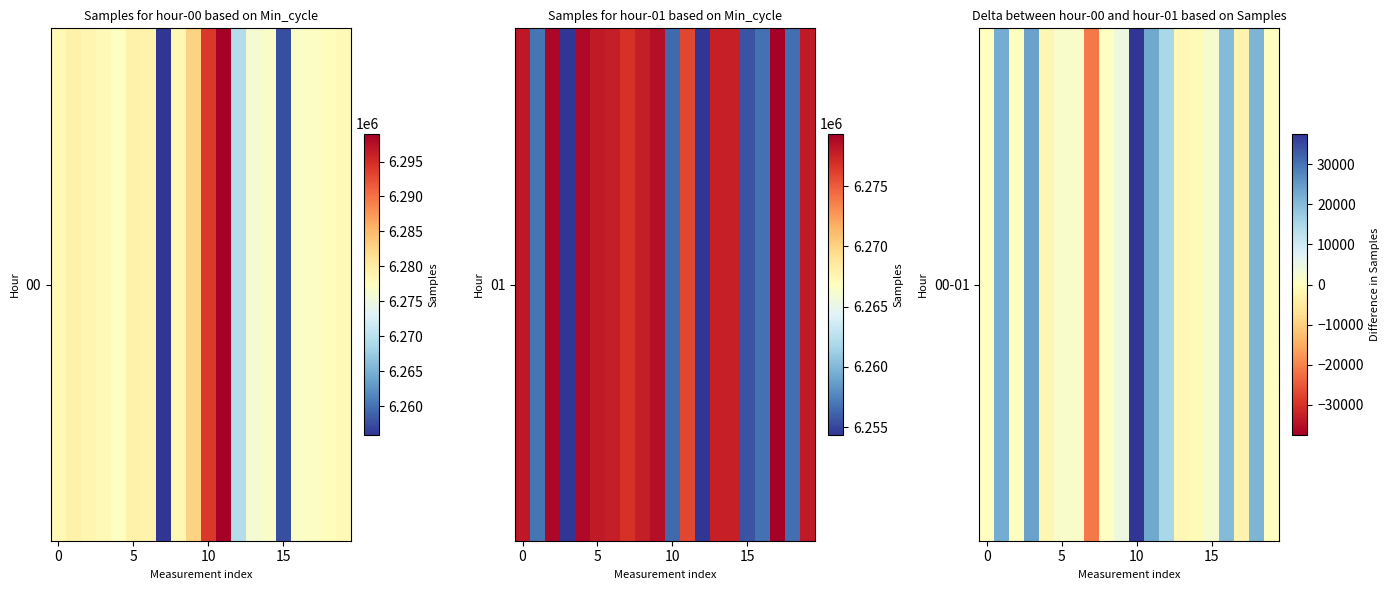

Count the number of data series in this chart.

1